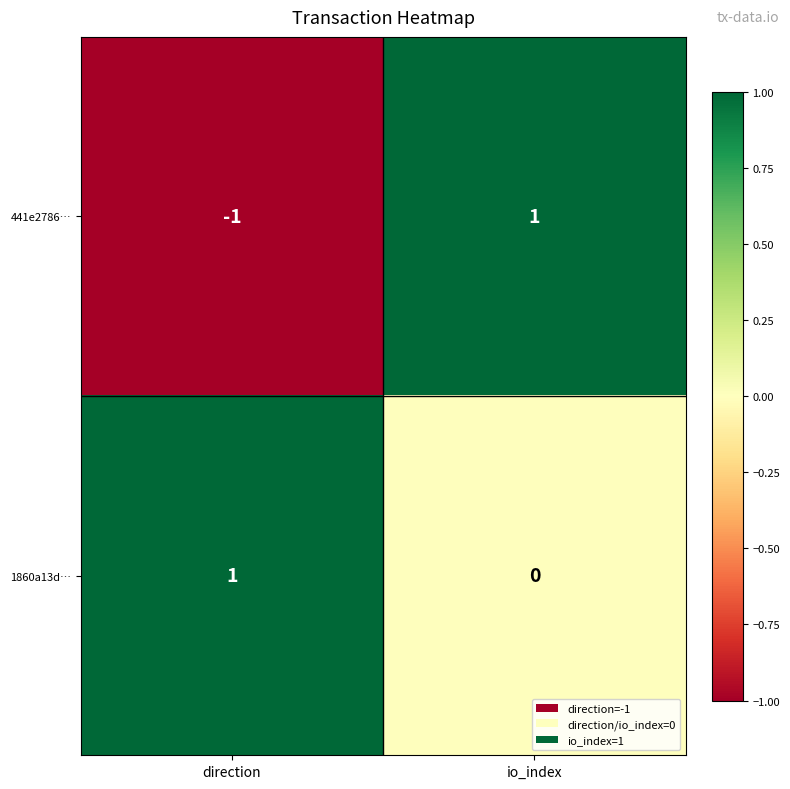

Which series has the largest range (max minus min)?

441e2786…